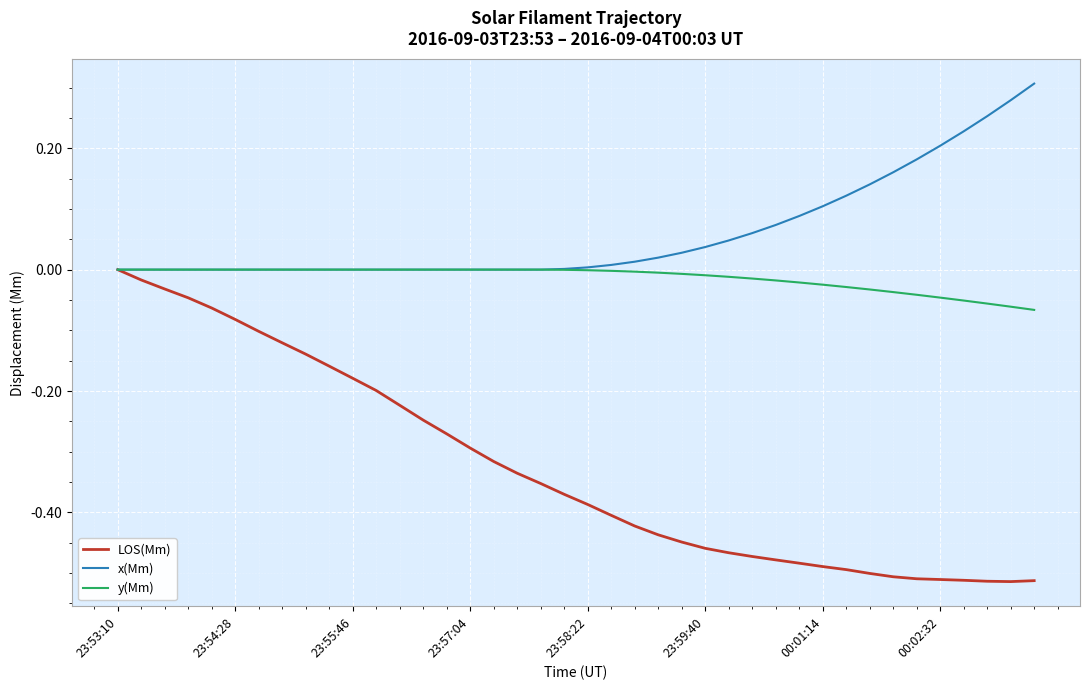

List the series in order of their overall mean, lowest first.

LOS(Mm), y(Mm), x(Mm)